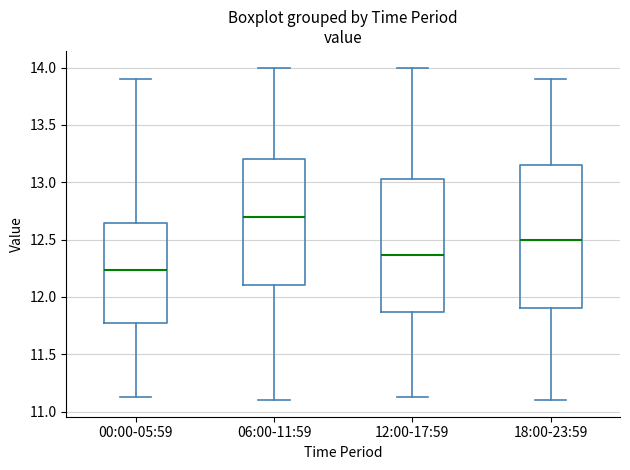

Which box's median line is the highest?

06:00-11:59